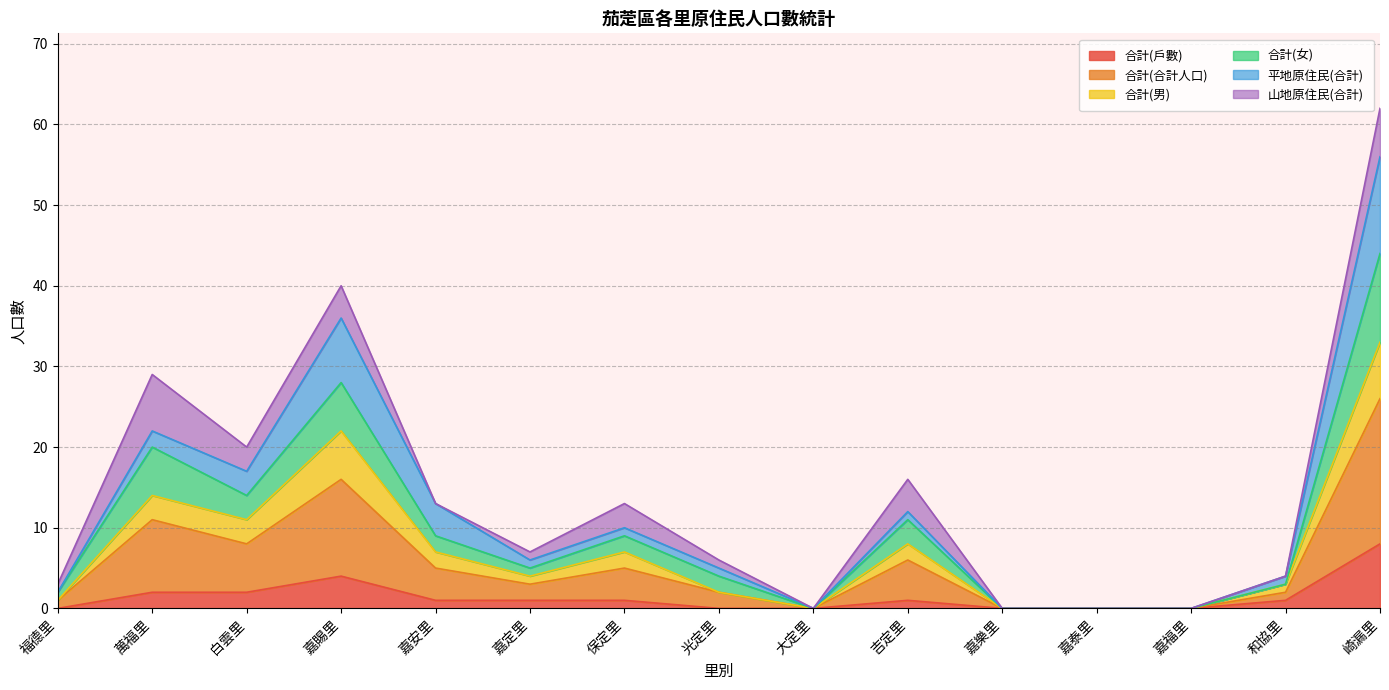

At which category is the sum across all series the highest?

崎漏里